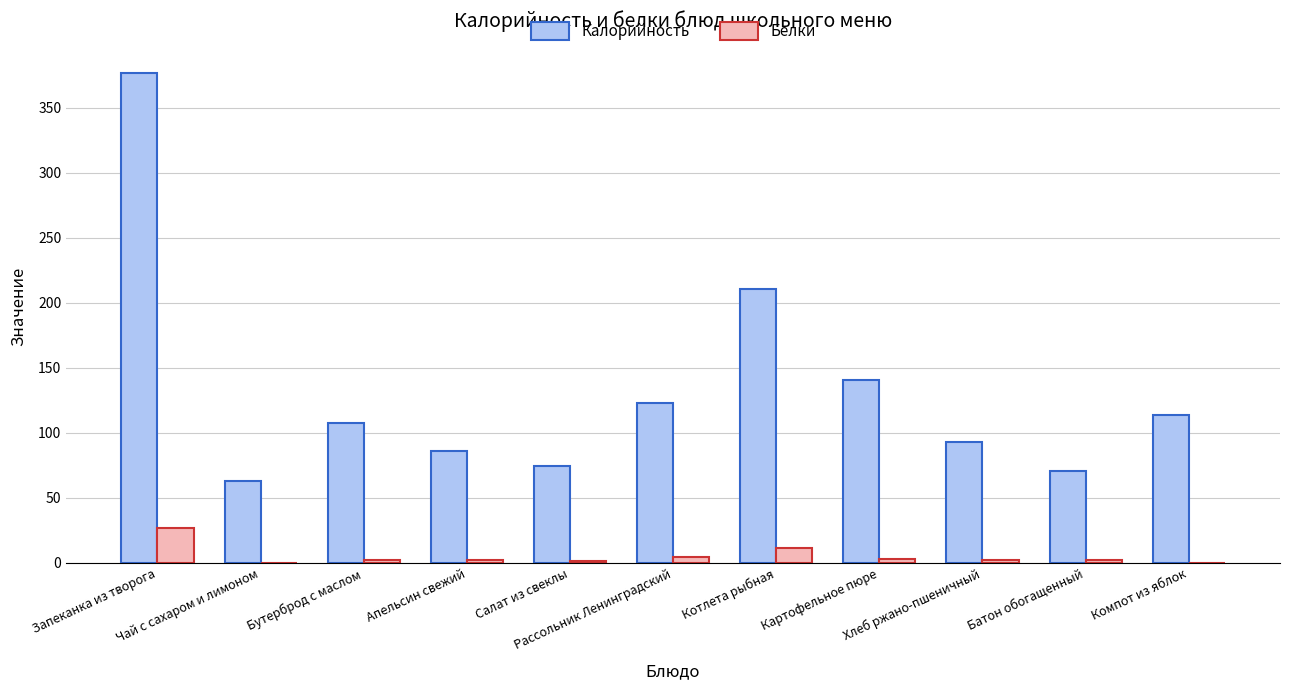

At which category is the sum across all series the highest?

Запеканка из творога